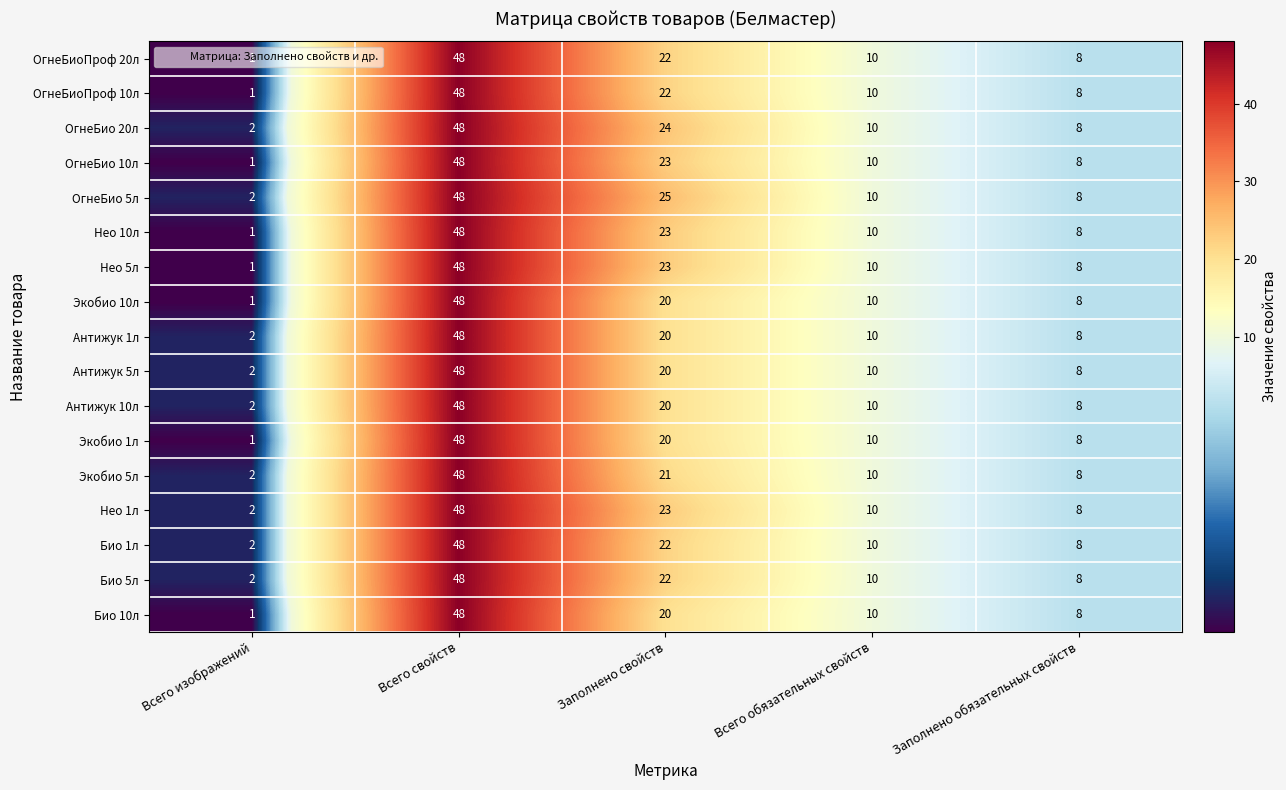

Which series has the largest total across all categories?

ОгнеБио 5л